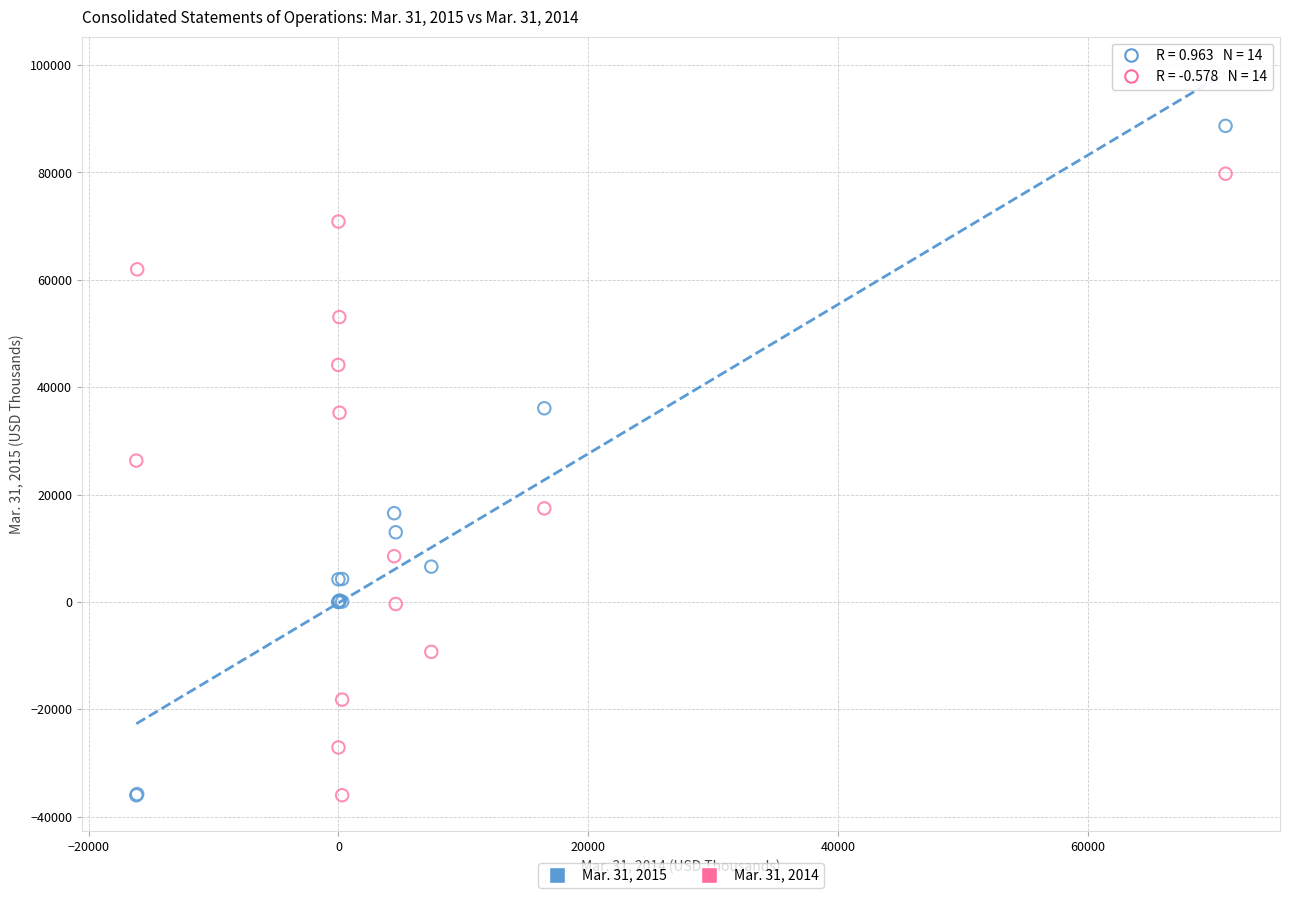

Which series has the widest spread of Y values?

Mar. 31, 2015